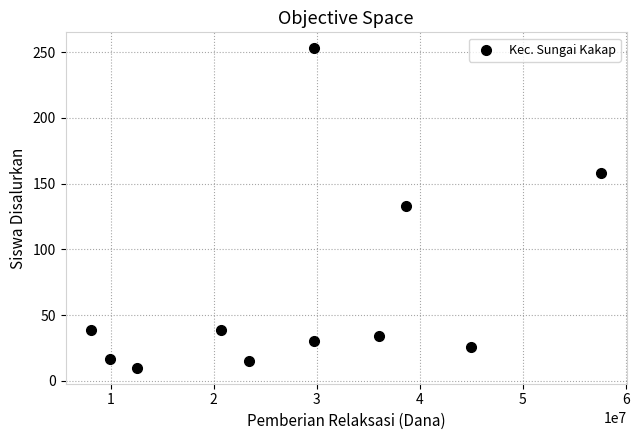

What is the average X value?

28309091